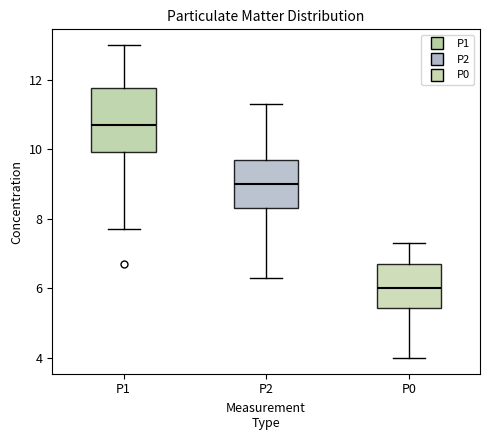

Reading left to right, transcribe this box plot: for each box, give where its median line is, the range the box spans, and where its two whiskers end, as read against the y-axis. The values are not printed on the chart, so give them approximately, as read against the axis.

P1: median 10.8, box 10.0 to 11.8, whiskers 7.8 to 13.0
P2: median 9.0, box 8.4 to 9.8, whiskers 6.4 to 11.4
P0: median 6.0, box 5.4 to 6.8, whiskers 4.0 to 7.4